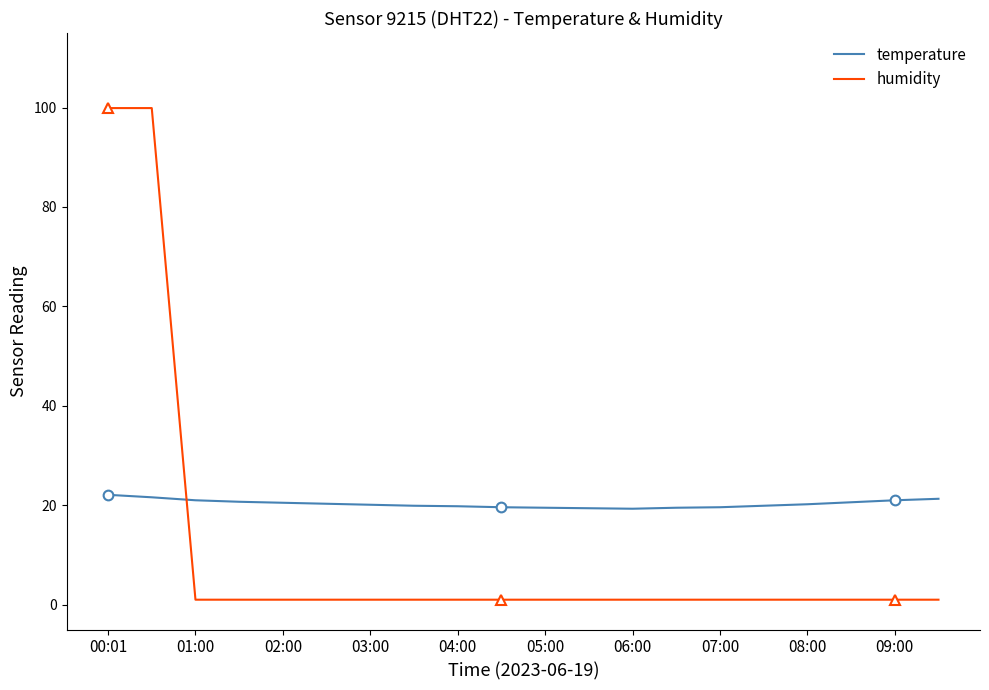

Which series has the largest range (max minus min)?

humidity